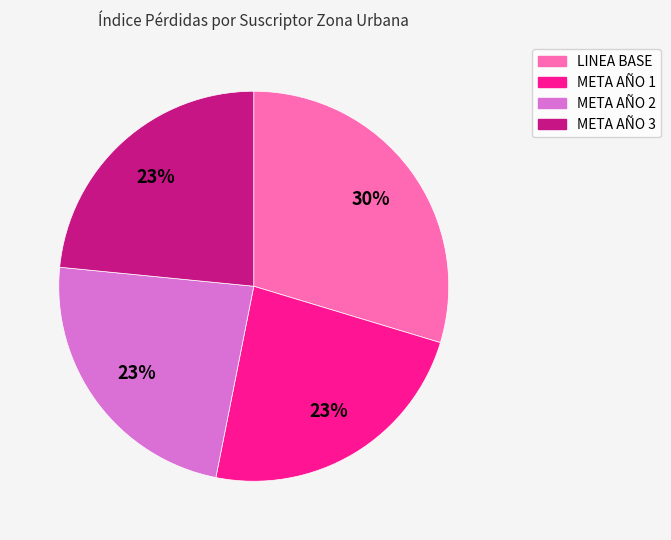

Is it true that LINEA BASE is 30% of the pie?

True